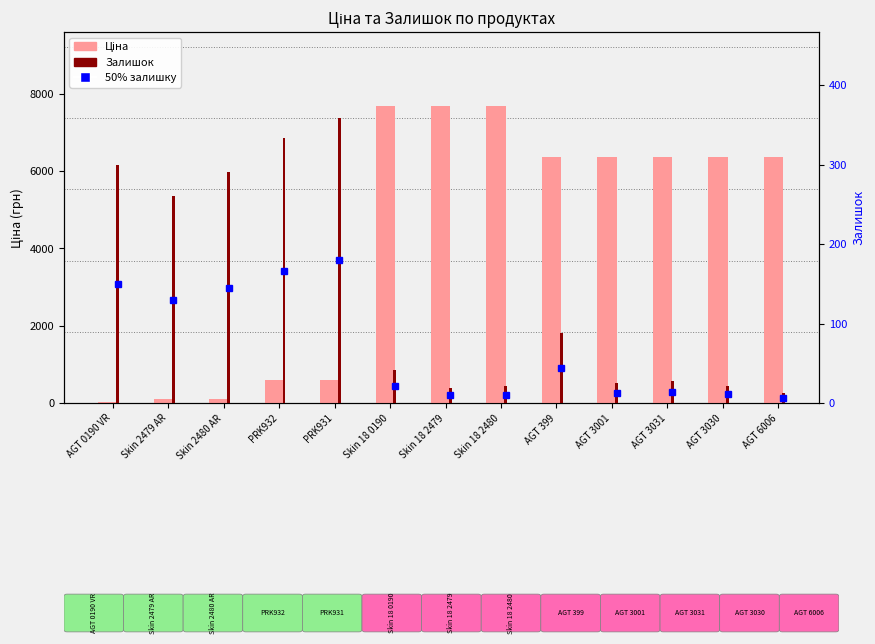

What is the maximum value shown in the chart?

7680.9